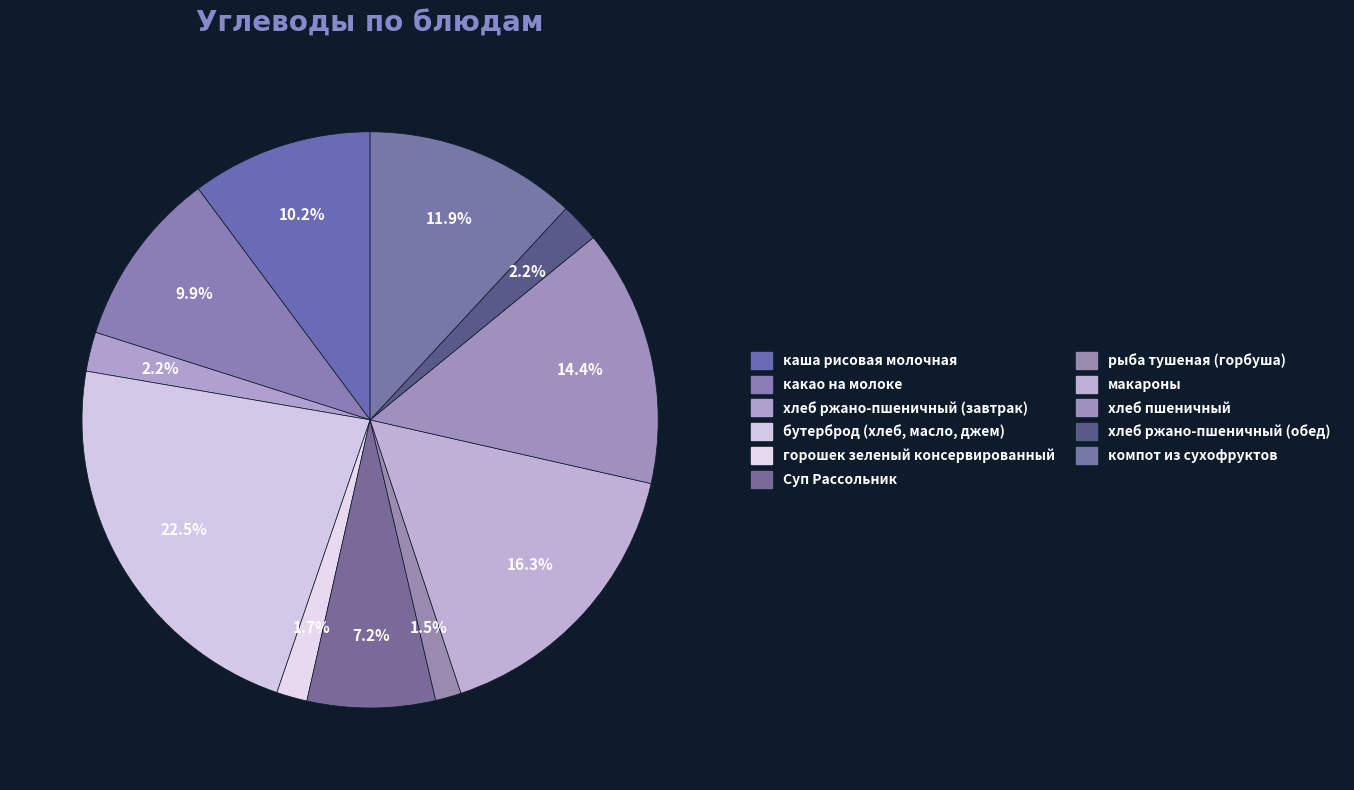

How many segments does this pie chart have?

11